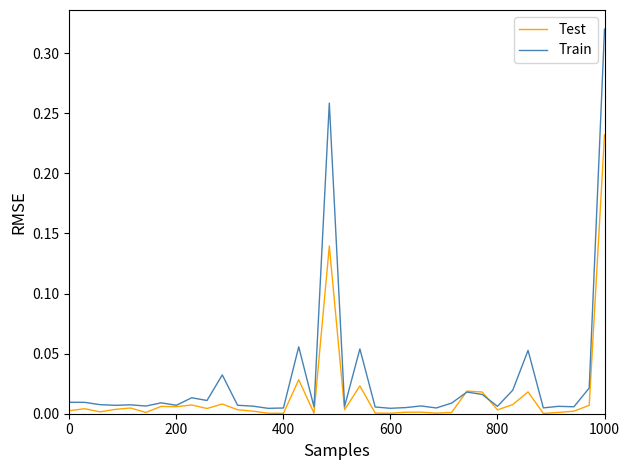

Rank the series by their maximum value, from lowest to highest.

Test, Train